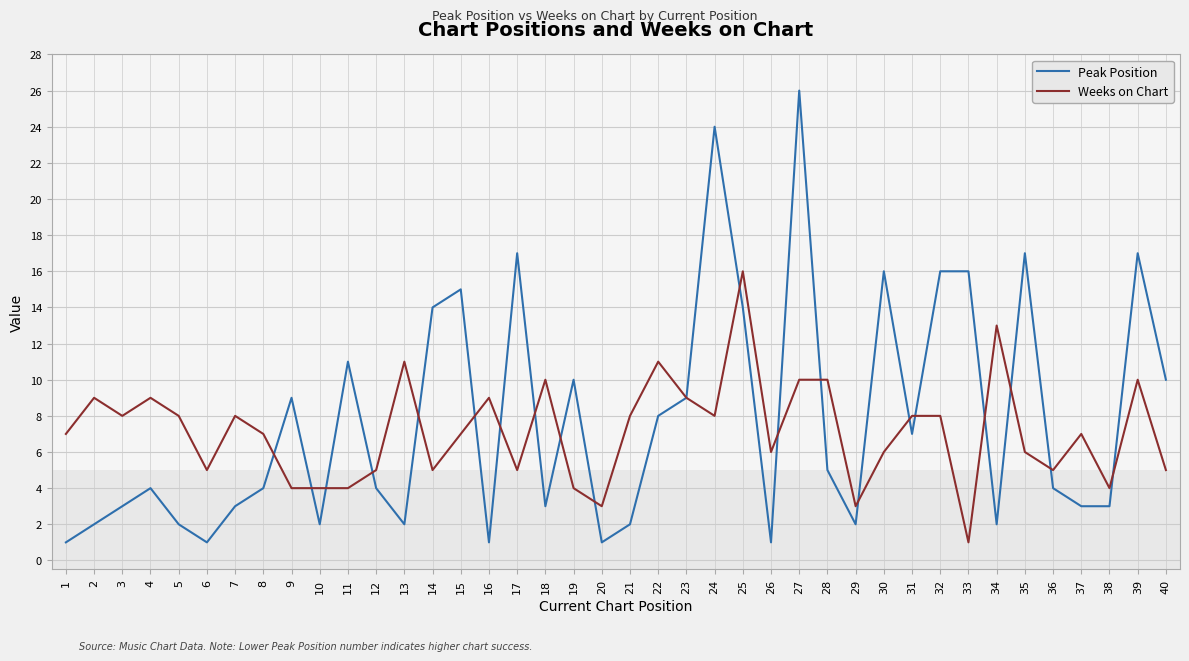

Rank the series by their average value, from lowest to highest.

Weeks on Chart, Peak Position